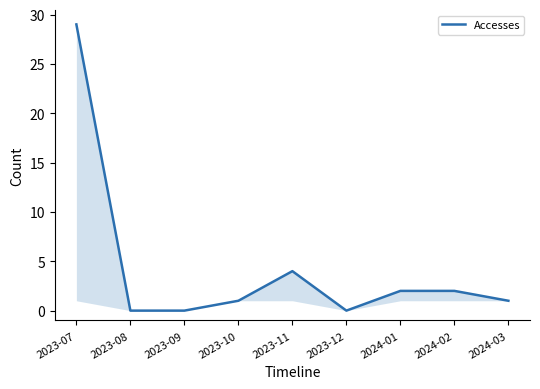

What position from the left is 2023-10?

4